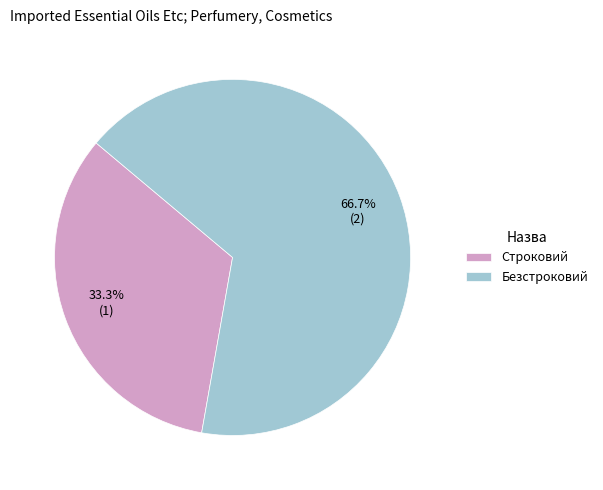

How much of the chart is everything except Строковий?

66.7%